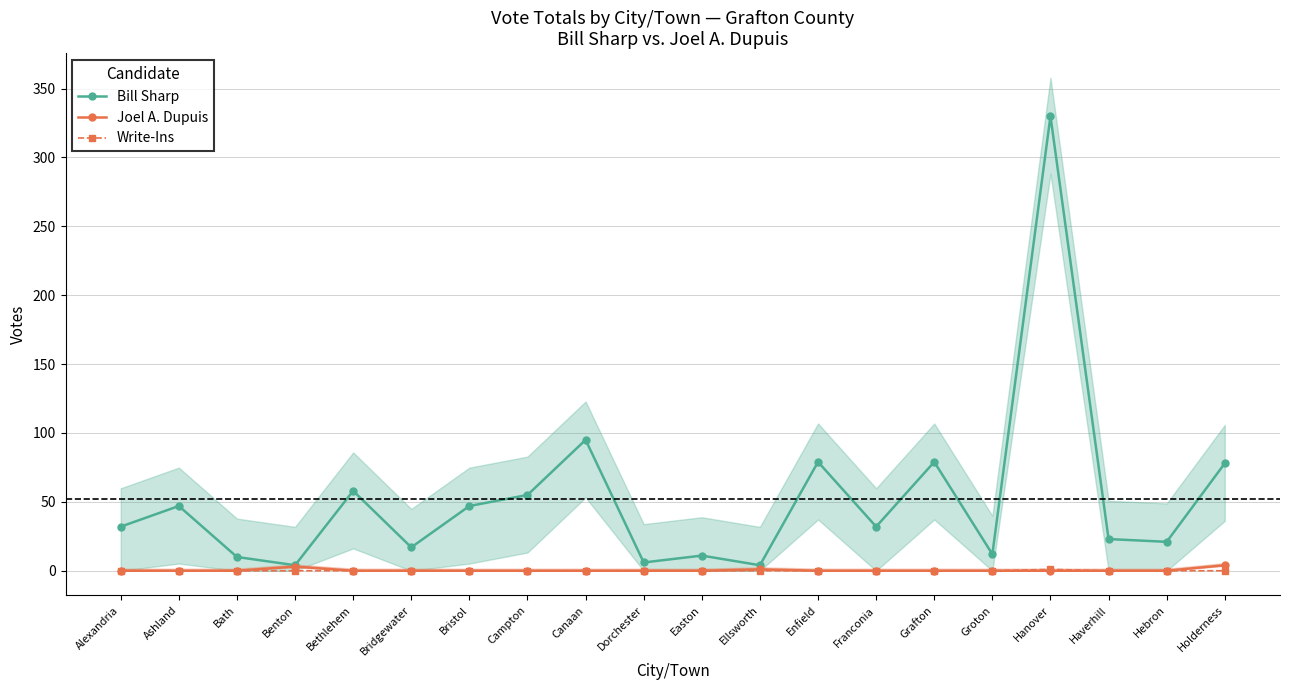

What are all the series names shown in the legend?

Bill Sharp, Joel A. Dupuis, Write-Ins